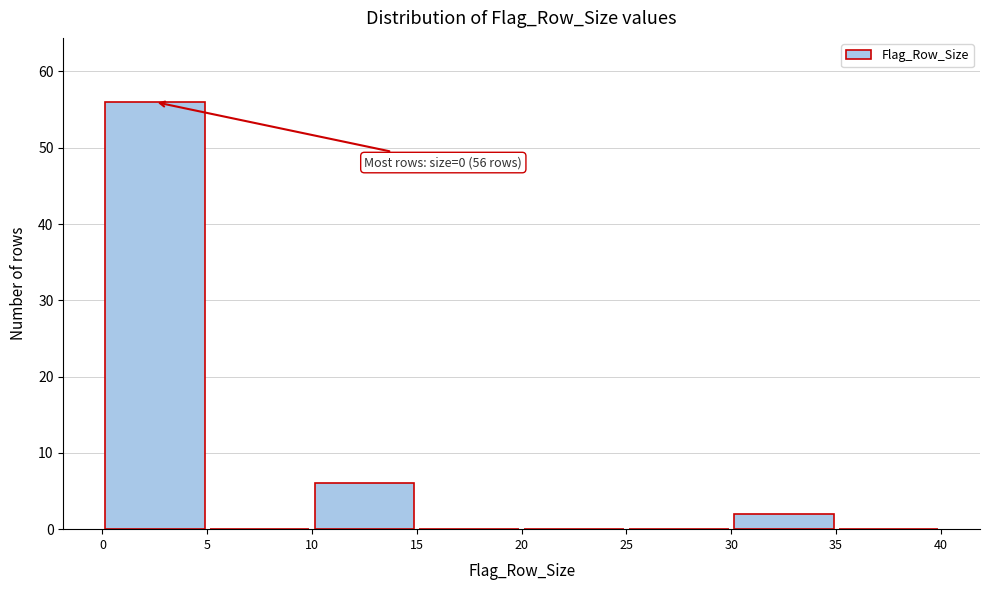

Over which range of the x-axis is the bar tallest?

0 to 5